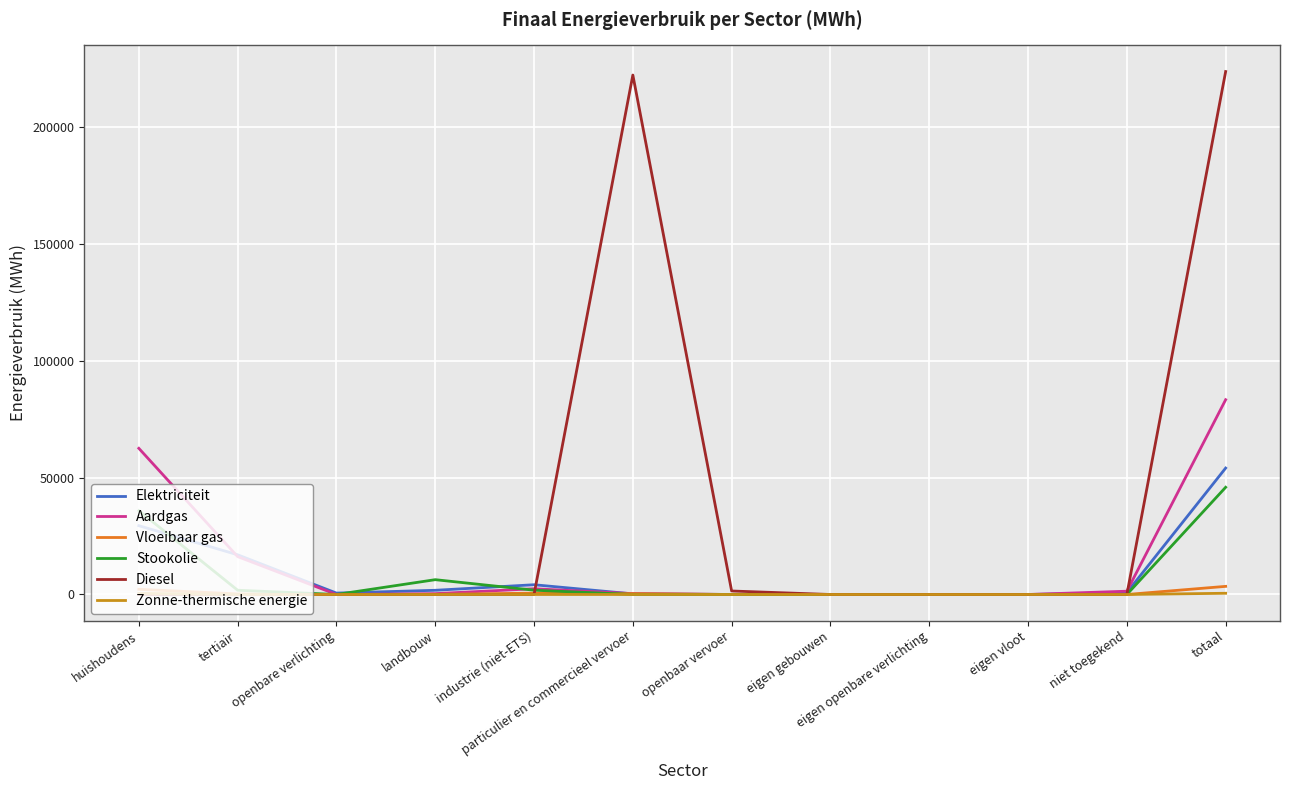

The Zonne-thermische energie series shows 0.0 at niet toegekend. True or false?

True